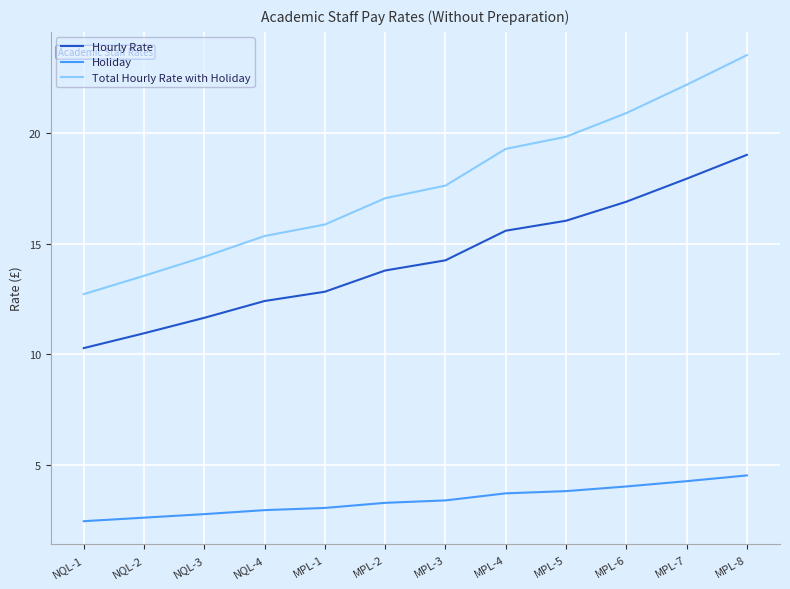

What is the minimum value shown in the chart?

2.4